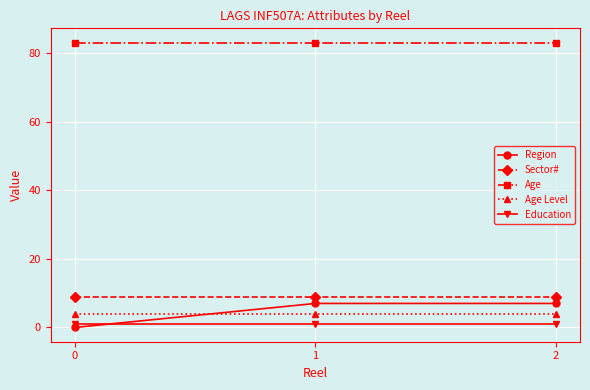

What is the maximum value for Education?

1